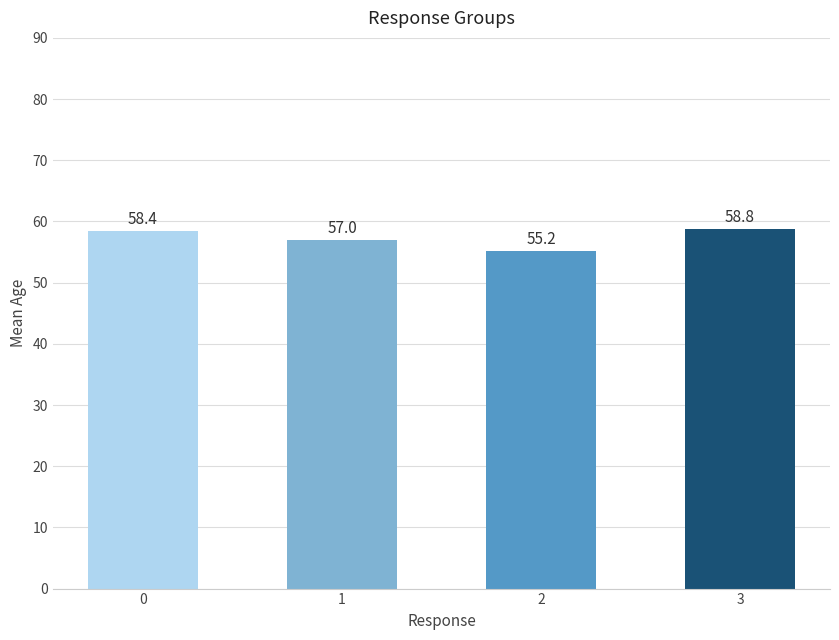

What is the ratio of the value at 1 to the value at 0?

1.0